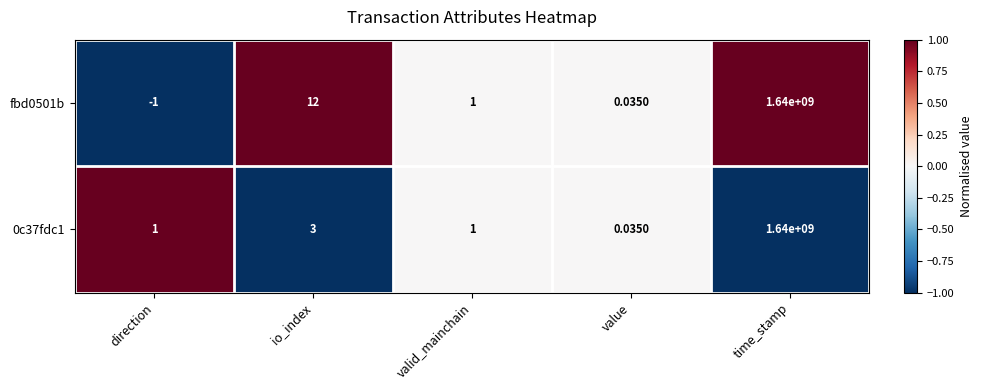

At which category is the sum across all series the highest?

time_stamp